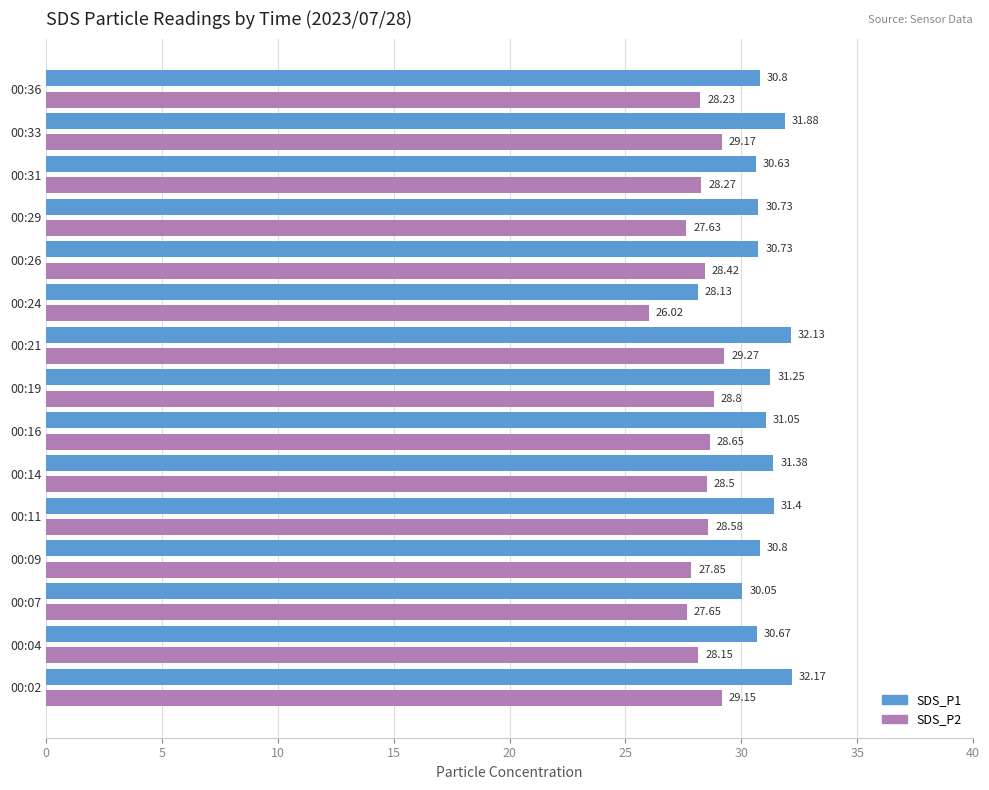

At which category is the sum across all series the highest?

00:21